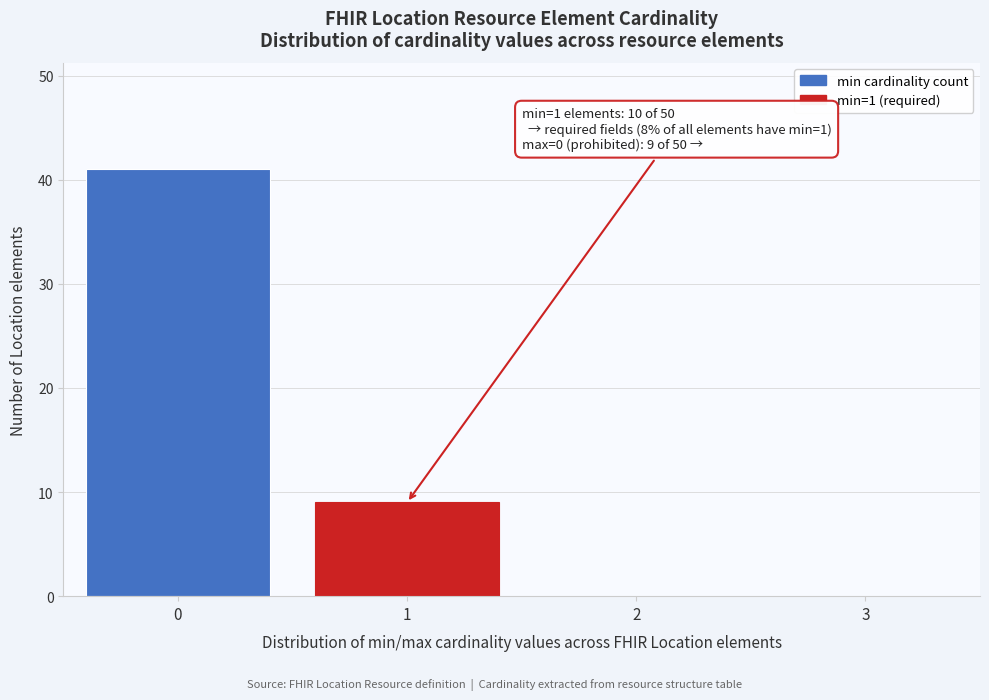

Reading left to right, extract all data points from this chart.

0=41	1=9	2=0	3=0